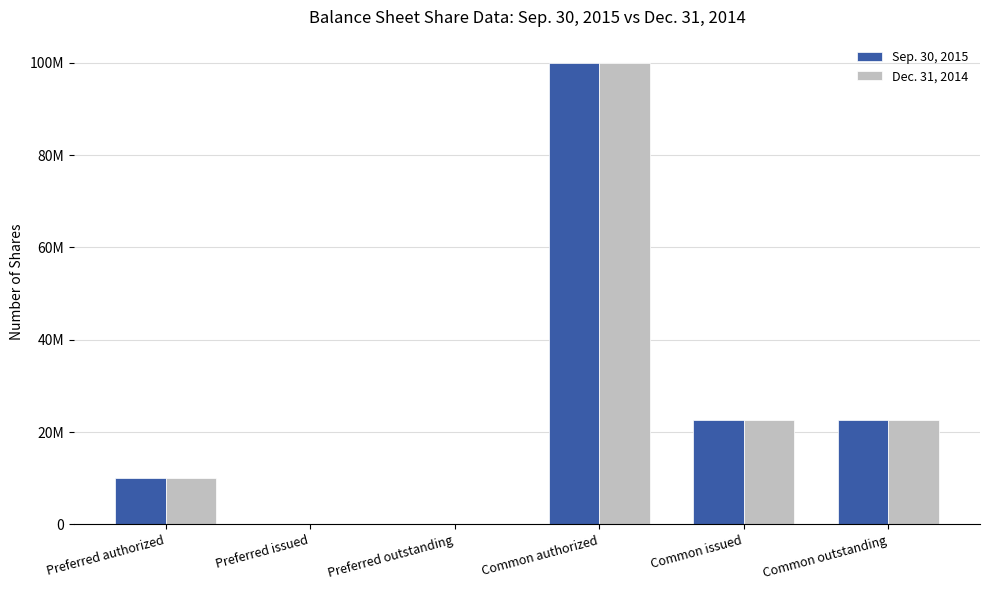

Is it true that Sep. 30, 2015 equals 22564000 at Common outstanding?

True